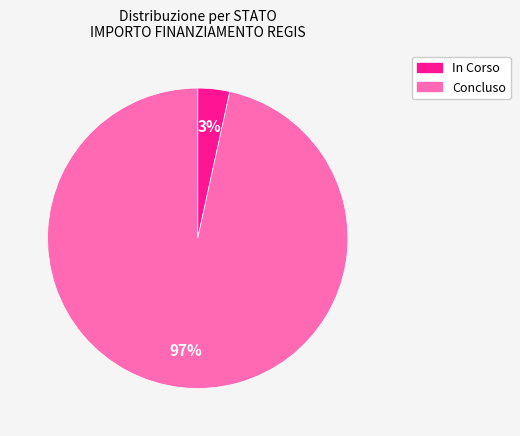

Which has a higher value, In Corso or Concluso?

Concluso